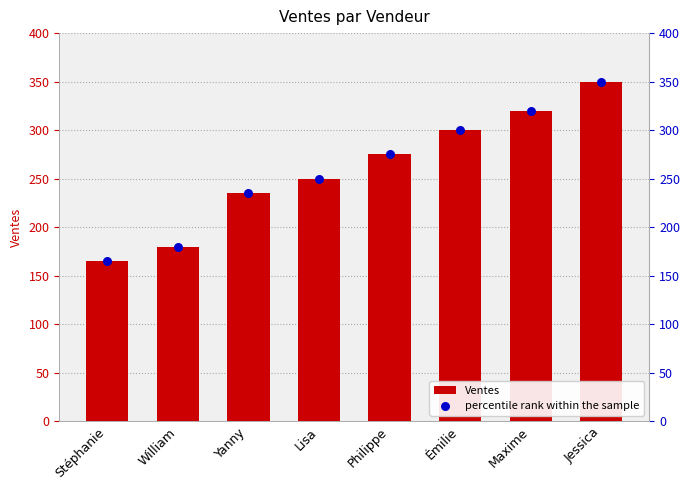

Is the value of Ventes at Yanny greater than the value of percentile rank within the sample at Émilie?

No